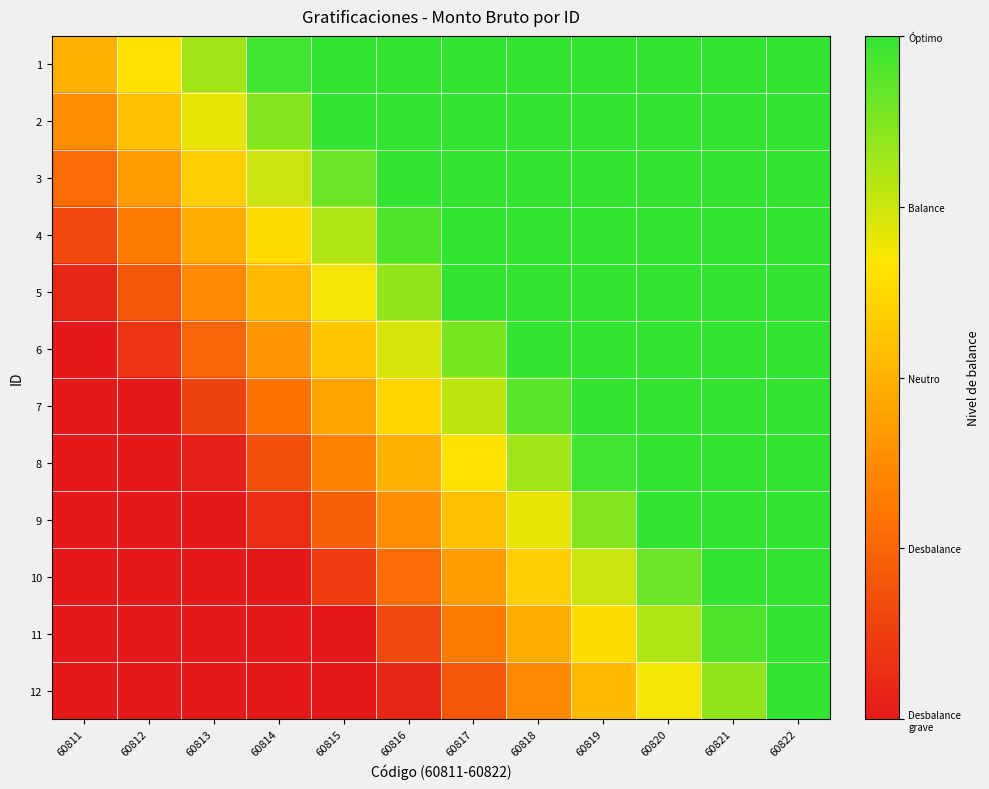

Reading right to left, list all the values displayed in this chart.

1: 60822=1.0	60821=1.0	60820=1.0	60819=1.0	60818=1.0	60817=1.0	60816=1.0	60815=1.0	60814=1.0	60813=0.8	60812=0.7	60811=0.5
2: 60822=1.0	60821=1.0	60820=1.0	60819=1.0	60818=1.0	60817=1.0	60816=1.0	60815=1.0	60814=0.9	60813=0.7	60812=0.5	60811=0.4
3: 60822=1.0	60821=1.0	60820=1.0	60819=1.0	60818=1.0	60817=1.0	60816=1.0	60815=0.9	60814=0.8	60813=0.6	60812=0.4	60811=0.3
4: 60822=1.0	60821=1.0	60820=1.0	60819=1.0	60818=1.0	60817=1.0	60816=1.0	60815=0.8	60814=0.6	60813=0.5	60812=0.3	60811=0.2
5: 60822=1.0	60821=1.0	60820=1.0	60819=1.0	60818=1.0	60817=1.0	60816=0.8	60815=0.7	60814=0.5	60813=0.4	60812=0.2	60811=0.0
6: 60822=1.0	60821=1.0	60820=1.0	60819=1.0	60818=1.0	60817=0.9	60816=0.7	60815=0.6	60814=0.4	60813=0.2	60812=0.1	60811=0.0
7: 60822=1.0	60821=1.0	60820=1.0	60819=1.0	60818=0.9	60817=0.8	60816=0.6	60815=0.5	60814=0.3	60813=0.1	60812=0.0	60811=0.0
8: 60822=1.0	60821=1.0	60820=1.0	60819=1.0	60818=0.8	60817=0.7	60816=0.5	60815=0.3	60814=0.2	60813=0.0	60812=0.0	60811=0.0
9: 60822=1.0	60821=1.0	60820=1.0	60819=0.9	60818=0.7	60817=0.5	60816=0.4	60815=0.2	60814=0.1	60813=0.0	60812=0.0	60811=0.0
10: 60822=1.0	60821=1.0	60820=0.9	60819=0.8	60818=0.6	60817=0.4	60816=0.3	60815=0.1	60814=0.0	60813=0.0	60812=0.0	60811=0.0
11: 60822=1.0	60821=1.0	60820=0.8	60819=0.6	60818=0.5	60817=0.3	60816=0.2	60815=0.0	60814=0.0	60813=0.0	60812=0.0	60811=0.0
12: 60822=1.0	60821=0.8	60820=0.7	60819=0.5	60818=0.4	60817=0.2	60816=0.0	60815=0.0	60814=0.0	60813=0.0	60812=0.0	60811=0.0